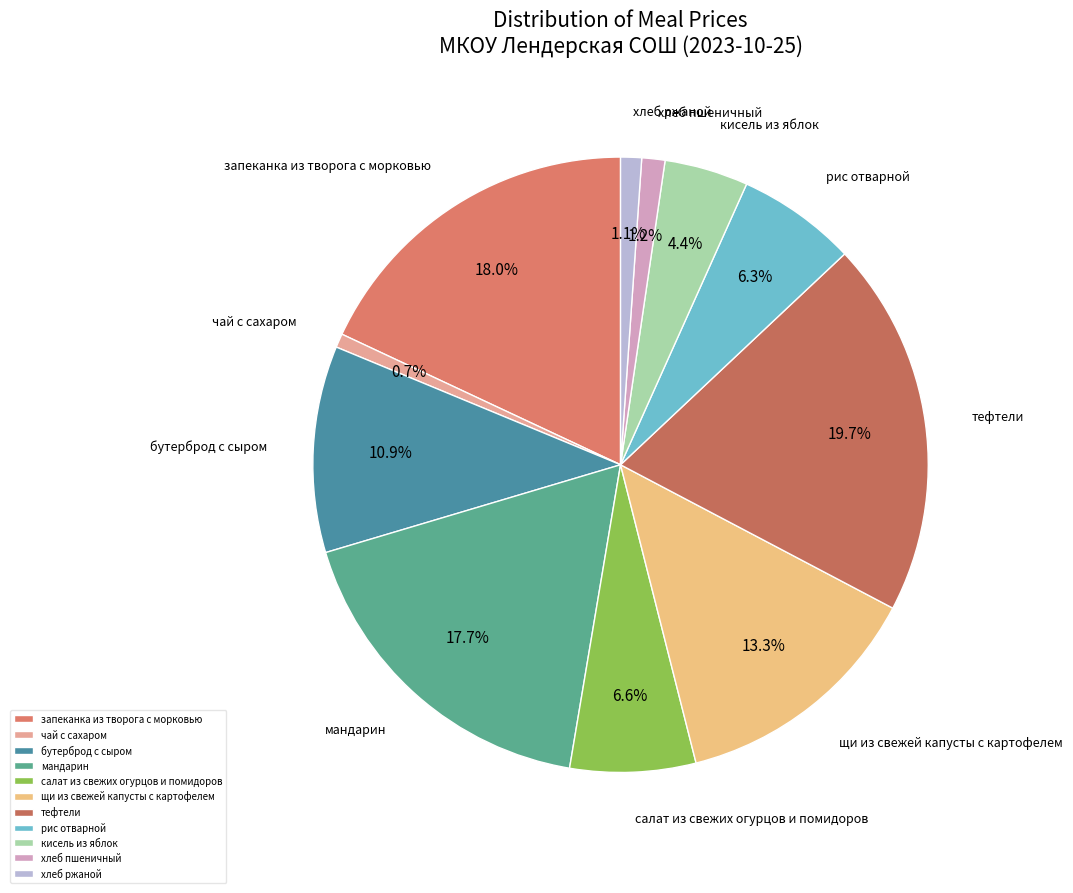

How much of the chart is everything except салат из свежих огурцов и помидоров?

93.4%